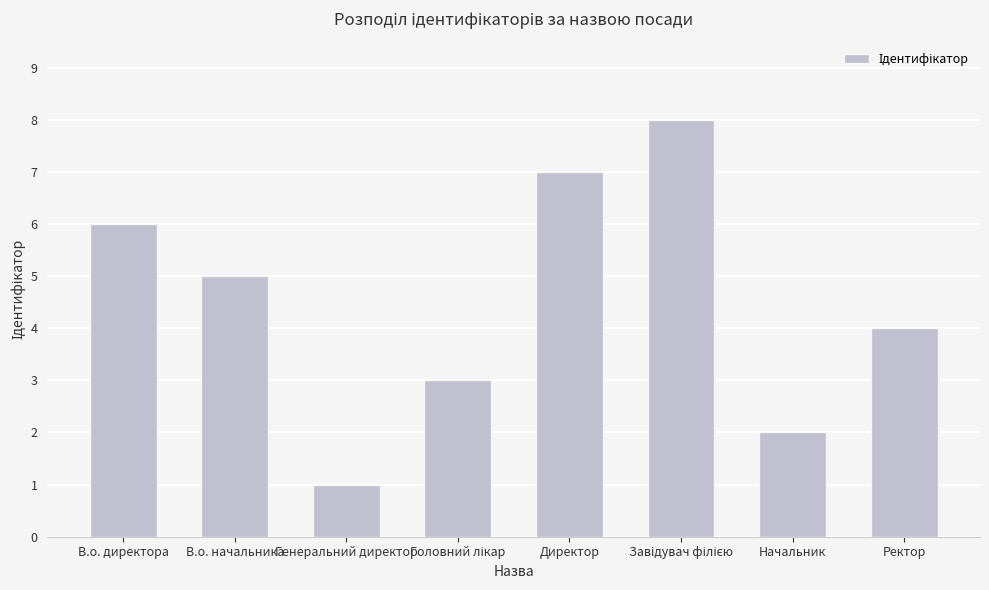

What is the approximate value at В.о. начальника?

5